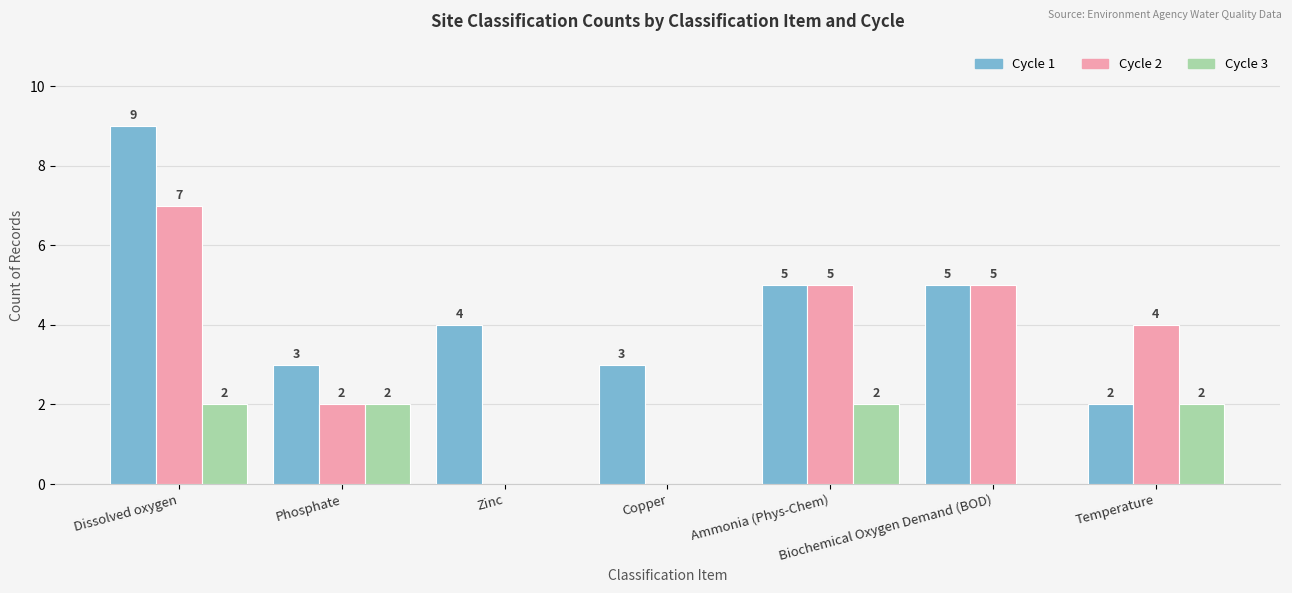

What is the sum of the Cycle 1 values at Phosphate and Zinc?

7